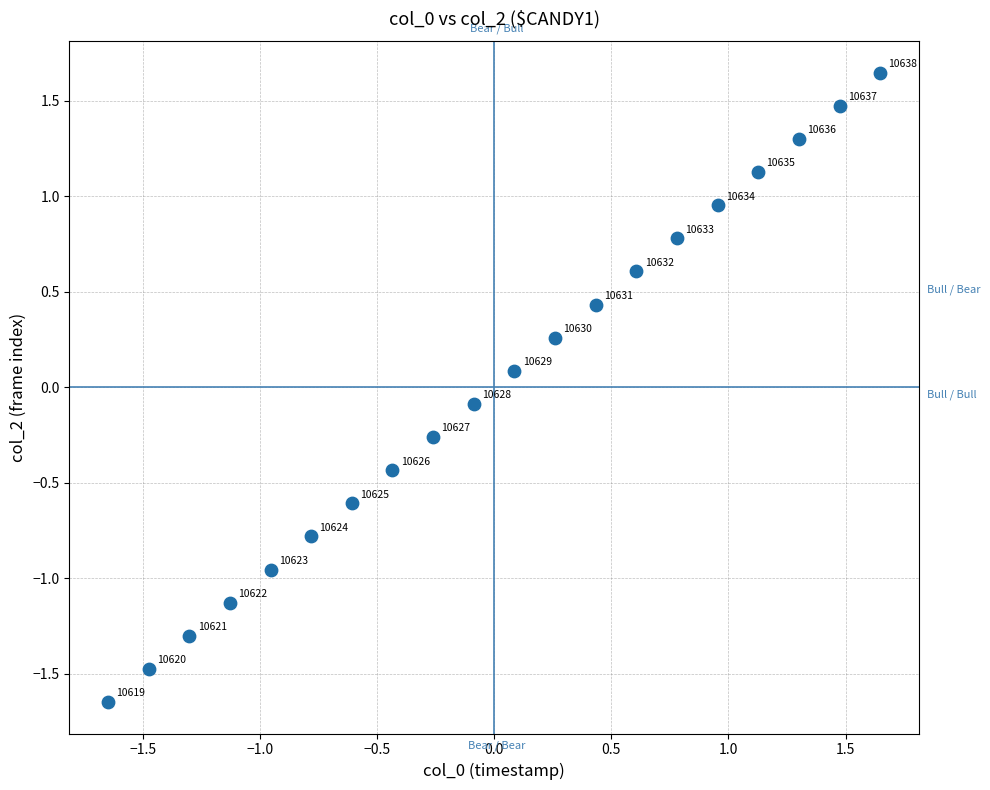

What is the range of X values (max minus min)?

3.3